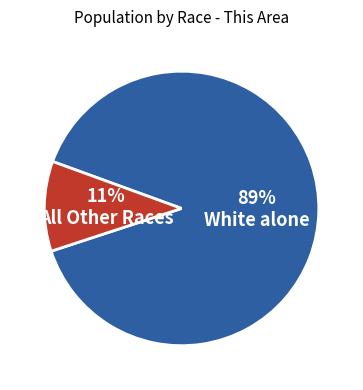

Which category accounts for the majority?

White alone